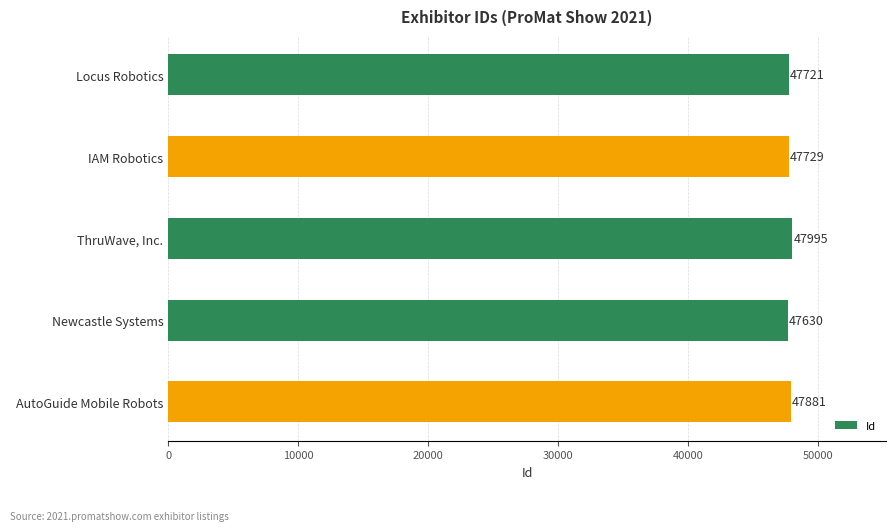

Reading top to bottom, what are all the values shown in this chart?

Locus Robotics=47721	IAM Robotics=47729	ThruWave, Inc.=47995	Newcastle Systems=47630	AutoGuide Mobile Robots=47881